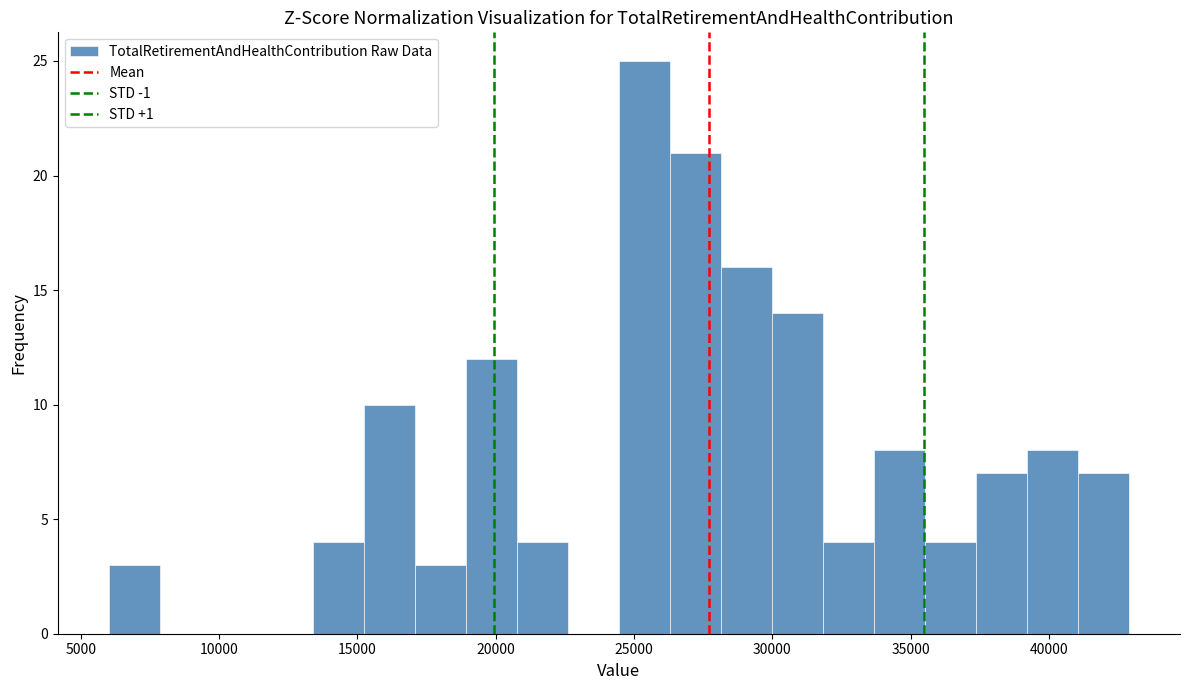

Read against the x-axis, roughly where is the centre of the tallest bar?

25500